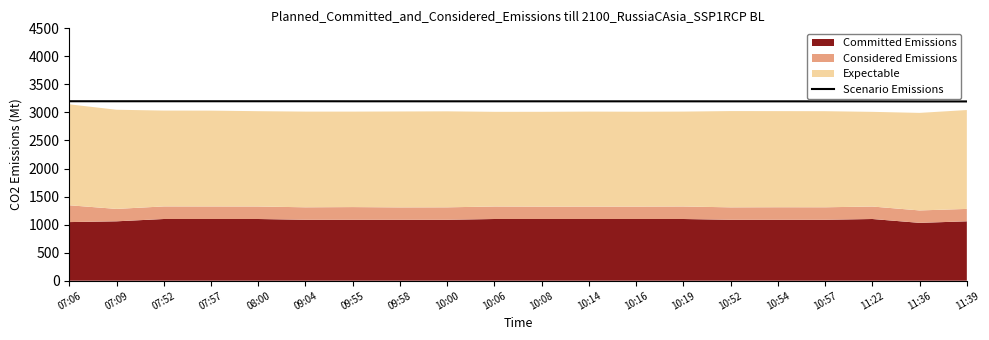

What is the lowest value of the Scenario Emissions series?

3196.3